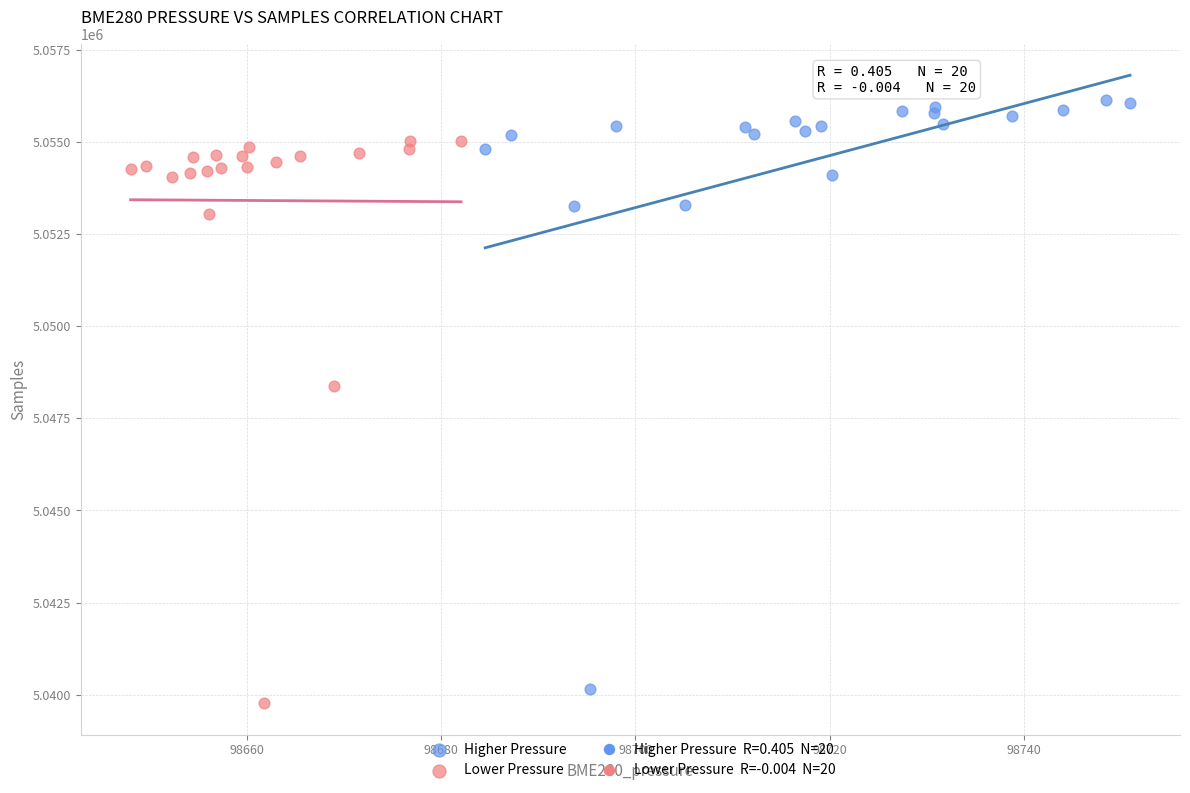

Which series reaches the maximum Y coordinate?

Higher Pressure